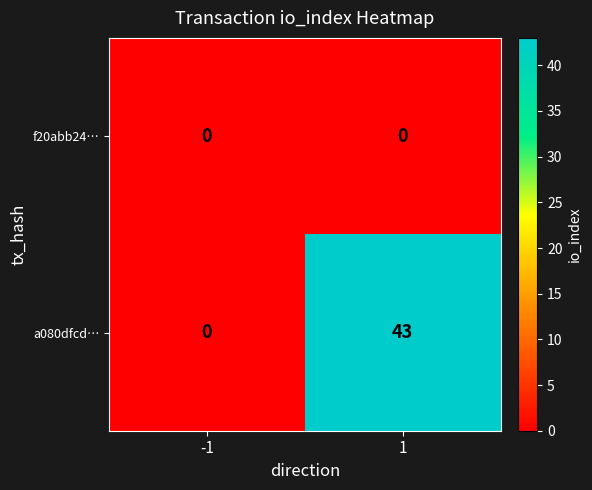

Which series has the largest total across all categories?

a080dfcd…